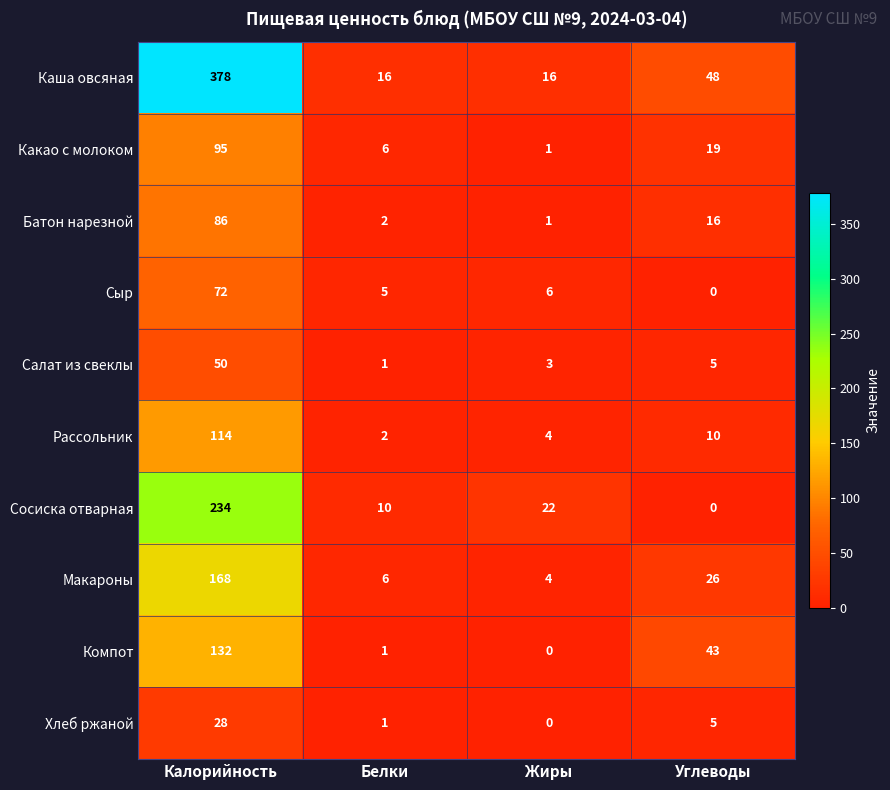

How many series are shown in this chart?

10